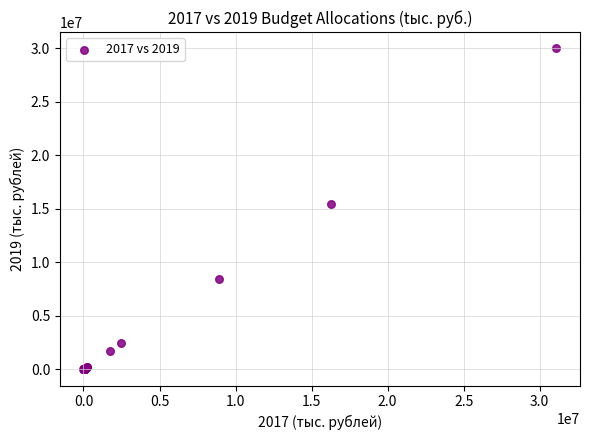

What Y value in the scatter plot is closest to 15012884?

15473295.7